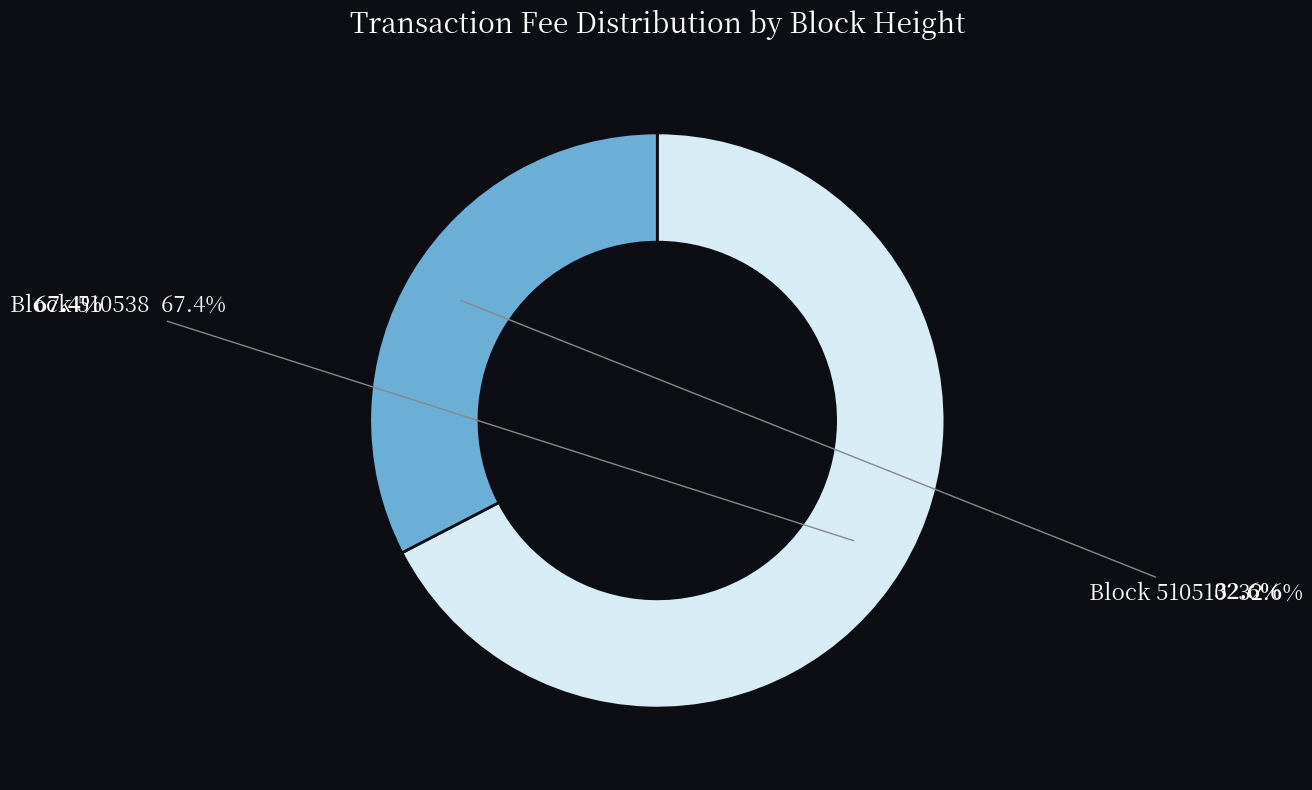

Is there any slice that represents more than half of the pie?

Yes